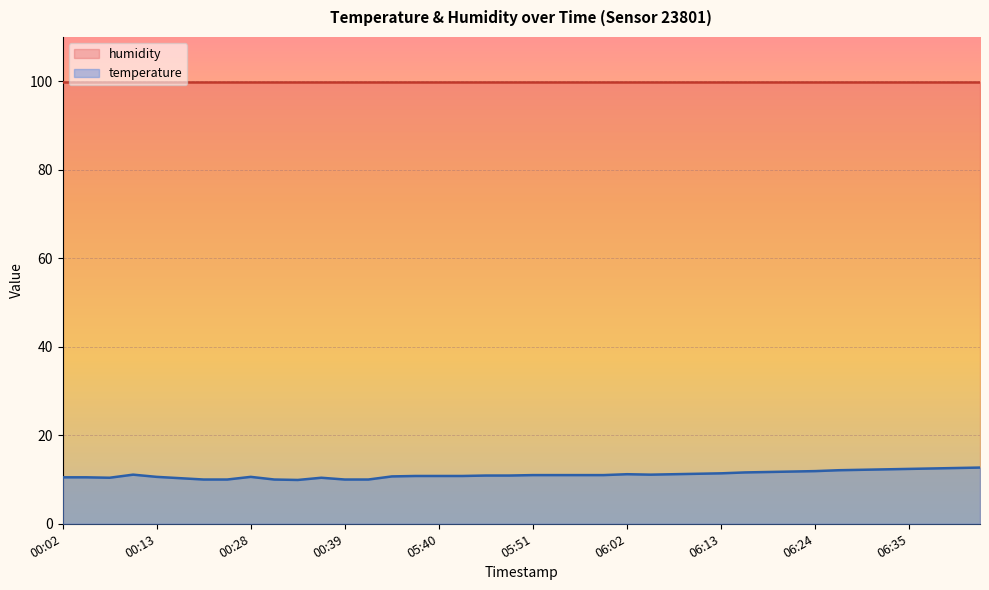

What is the value of the 21st point from the left?

11.0